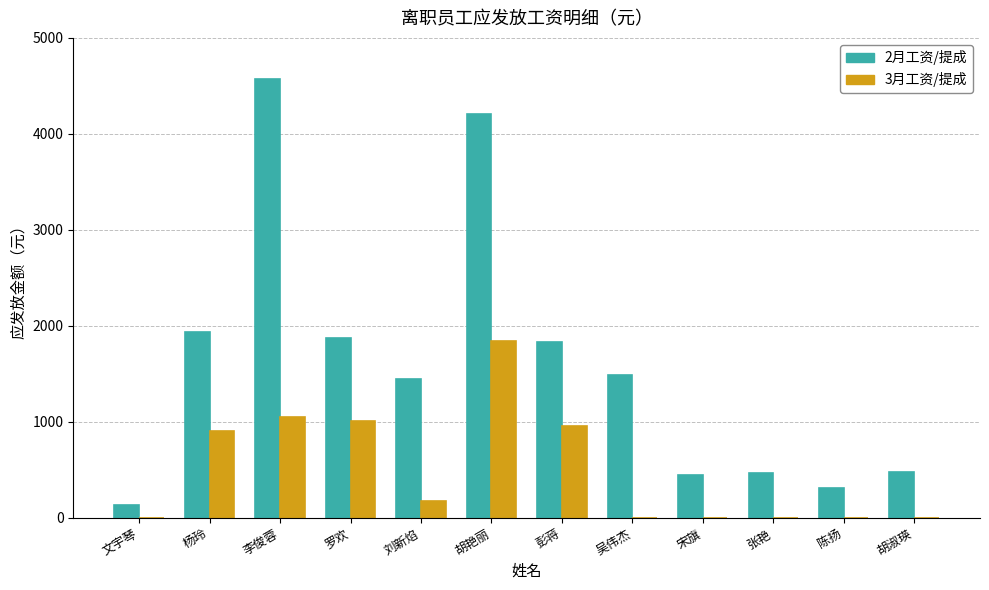

The 3月工资/提成 series shows -582.7 at 胡淑瑛. True or false?

False